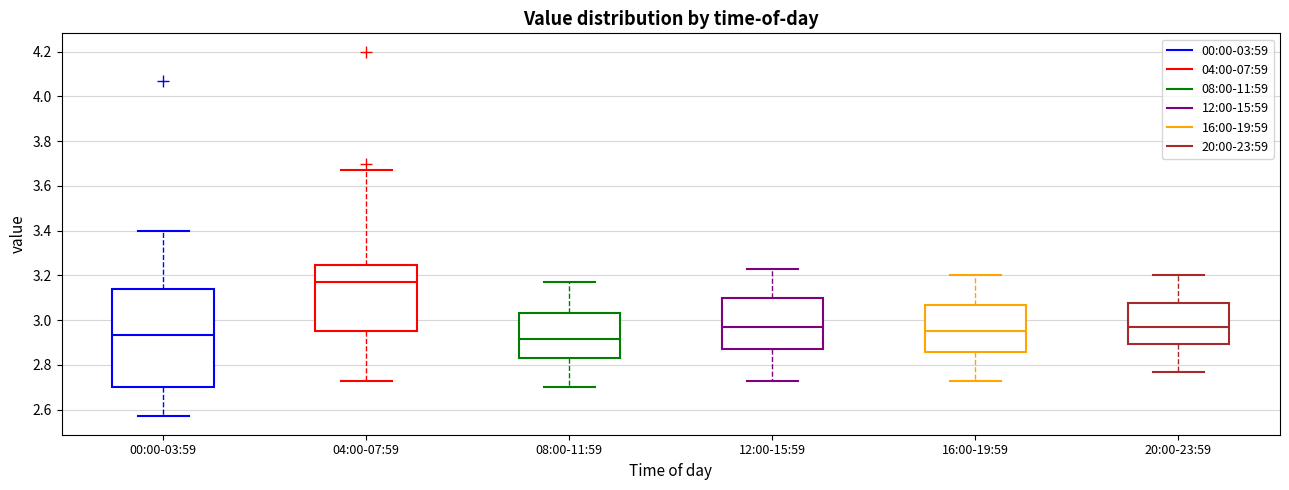

Which box is the tallest, from its lower edge to its upper edge?

00:00-03:59